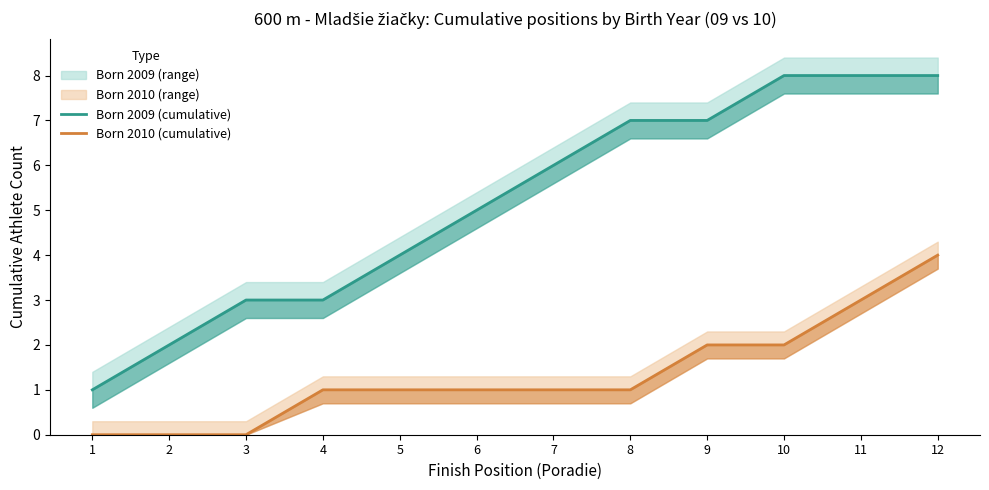

True or false: Born 2010 (cumulative) and Born 2009 (cumulative) cross at least once.

False